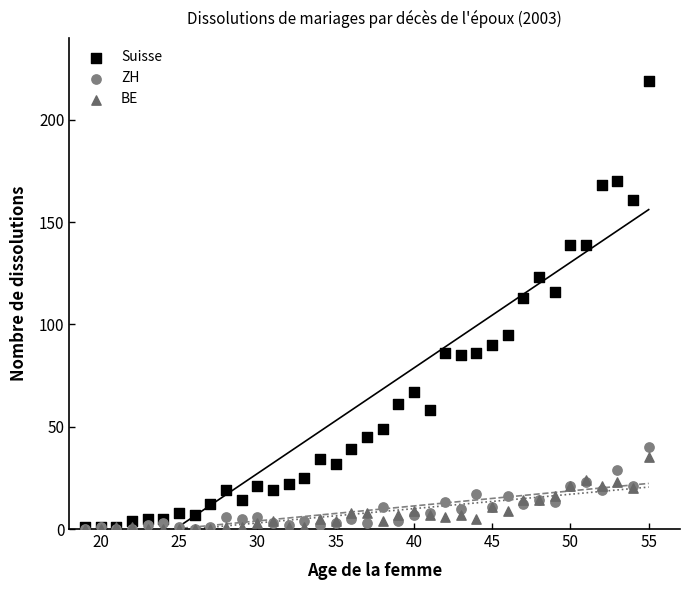

What are all the series names shown in the legend?

Suisse, ZH, BE